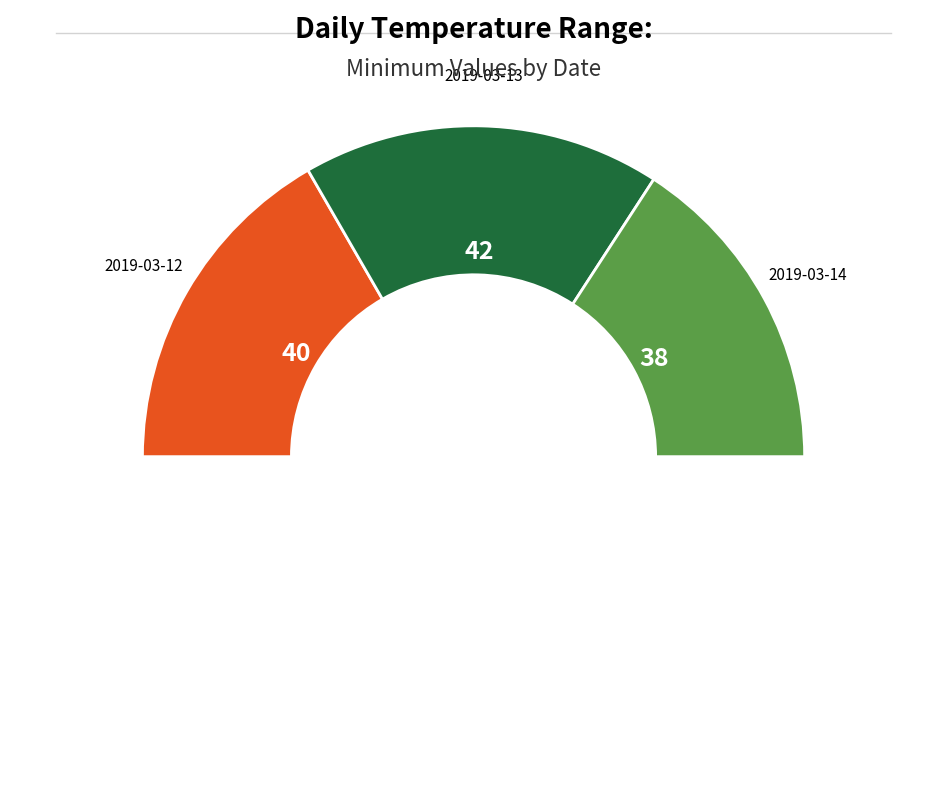

How many segments does this pie chart have?

4